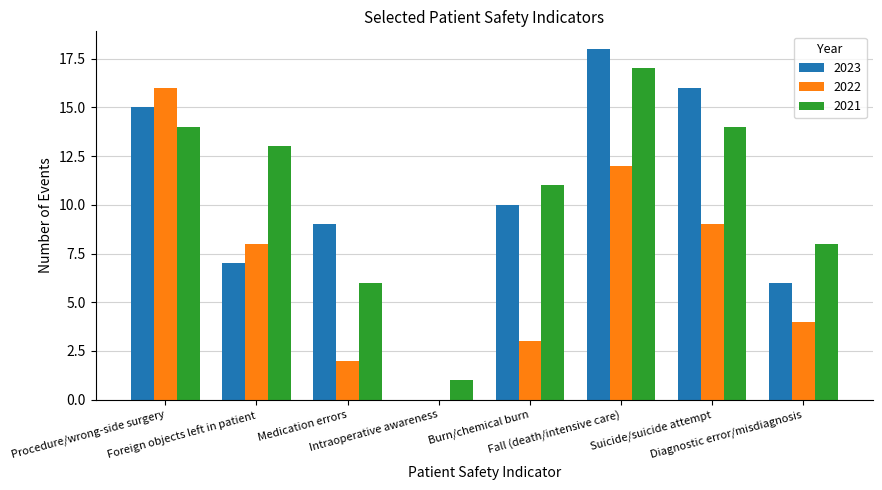

Are the bars horizontal?

No